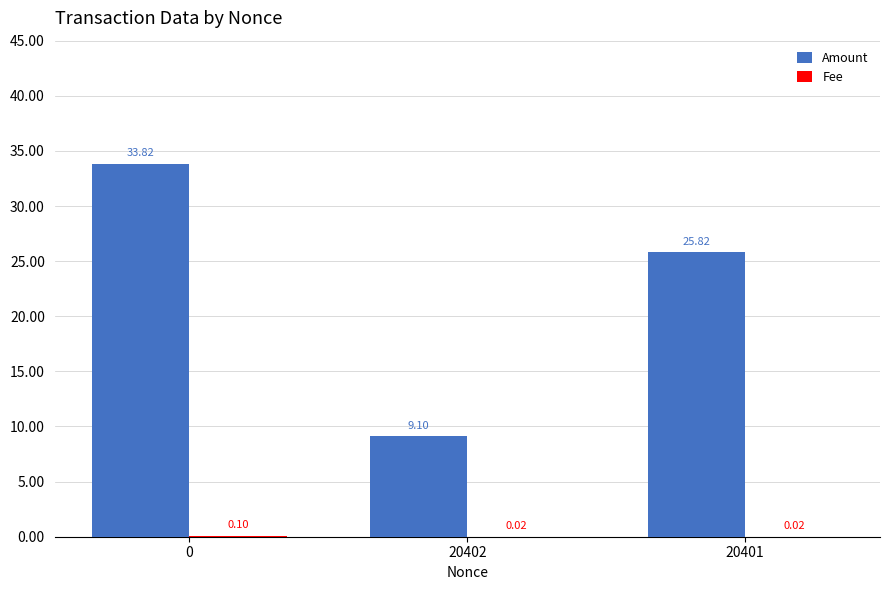

Between 0 and 20401, which series saw the biggest shift?

Amount